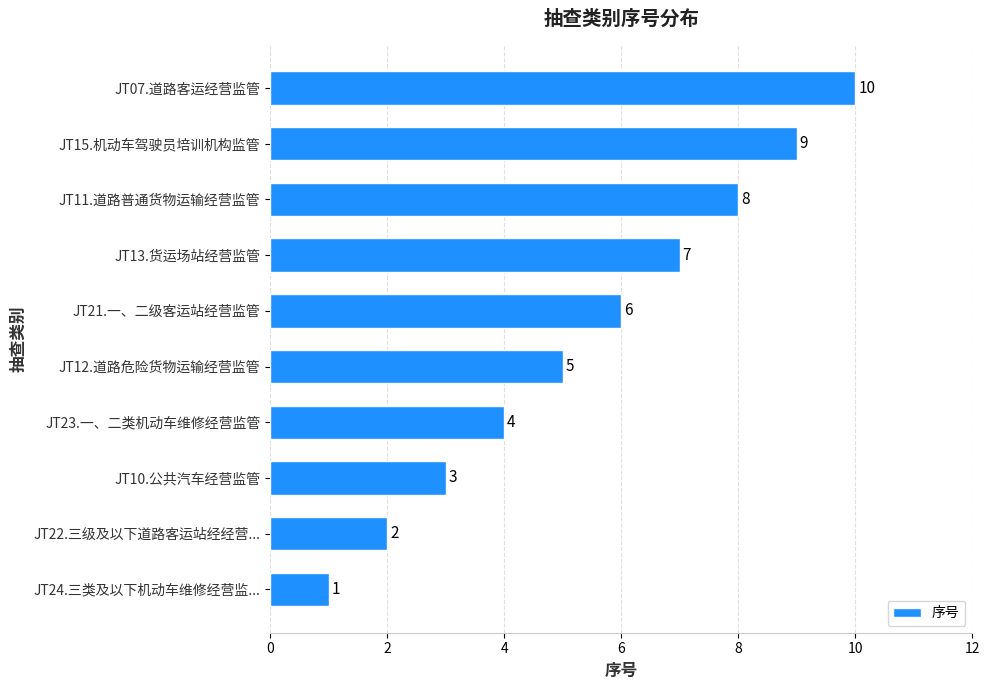

What is the difference between the maximum and second lowest values?

8